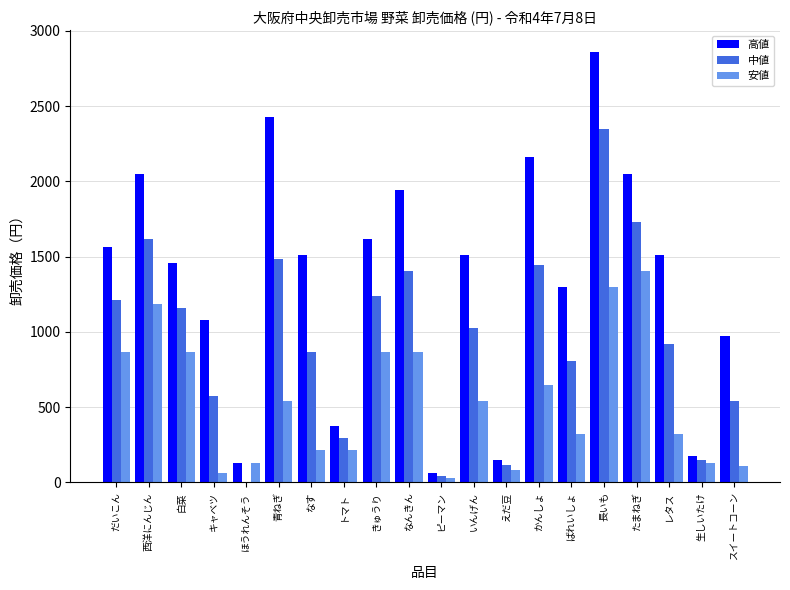

The value of 中値 at なす is 864. True or false?

True